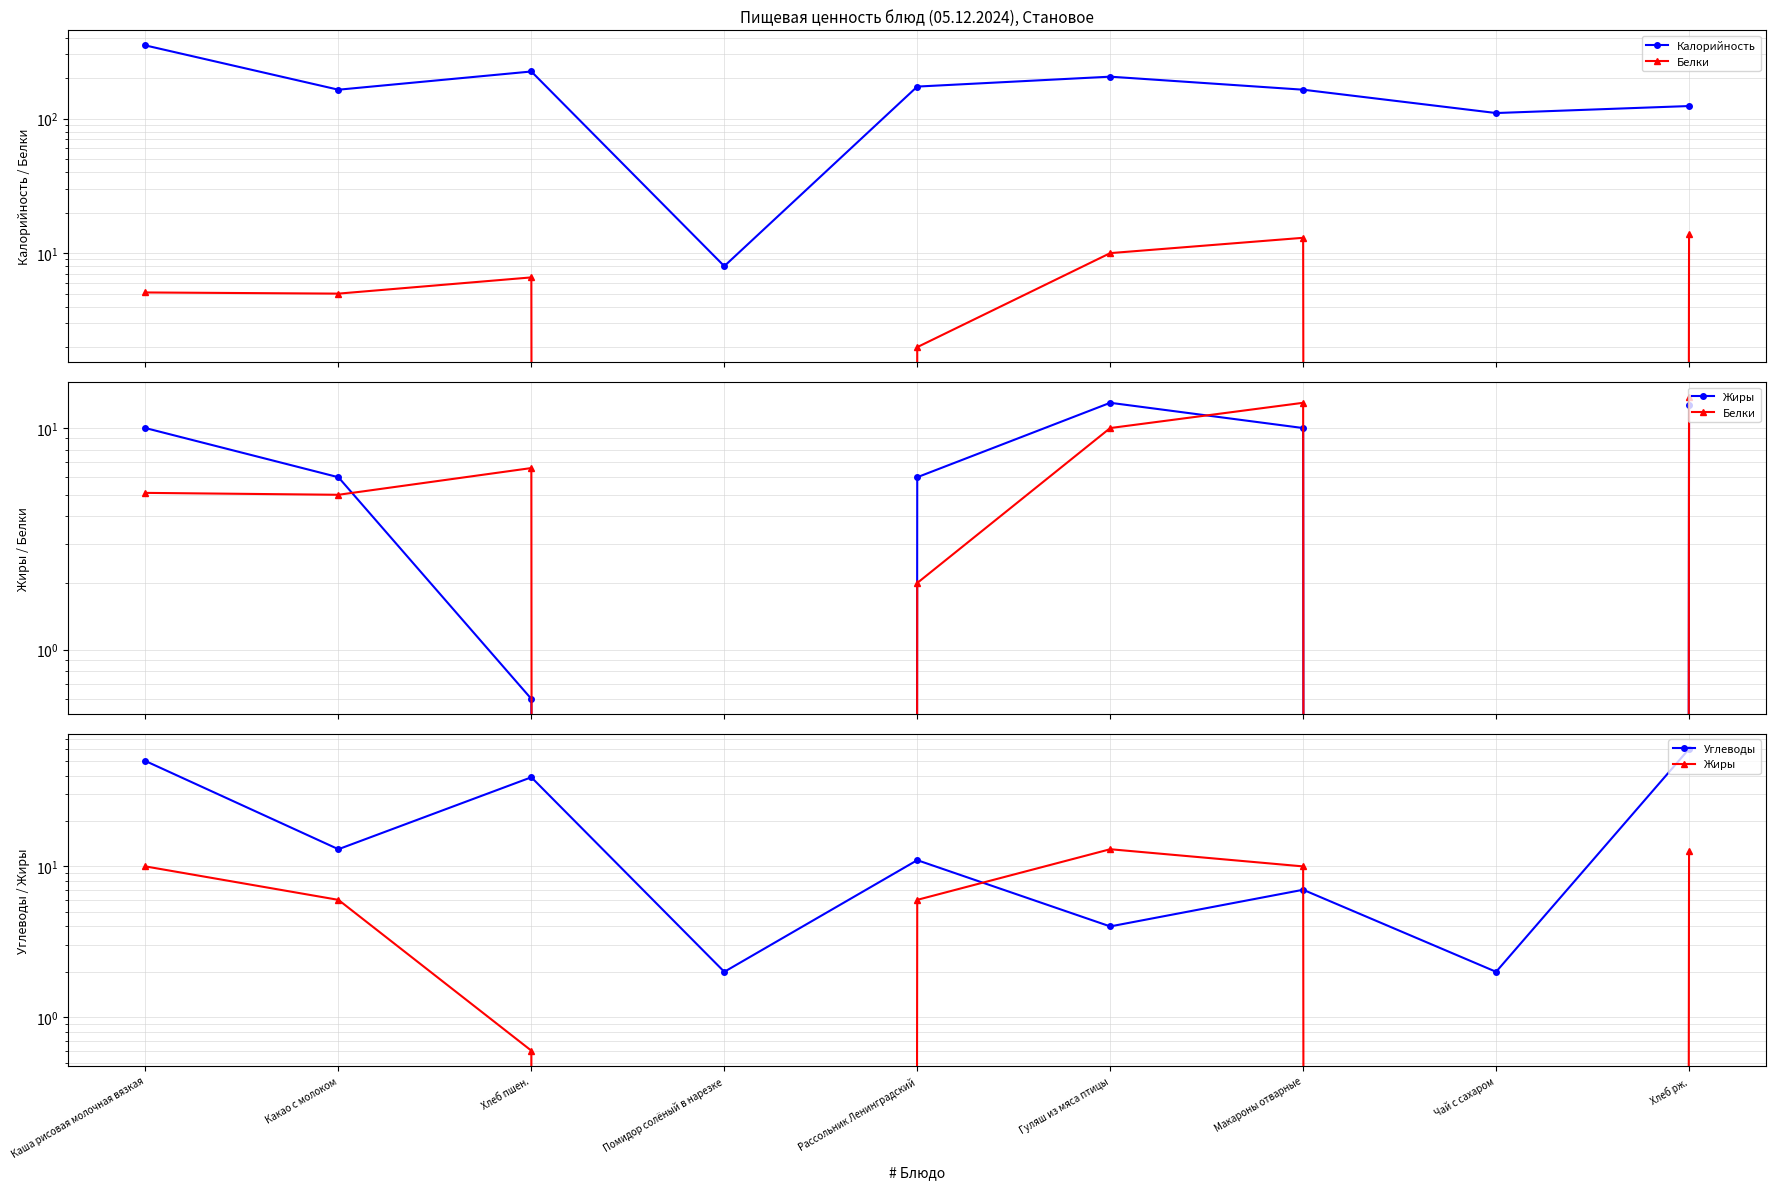

Does the chart display data point markers on the line(s)?

Yes